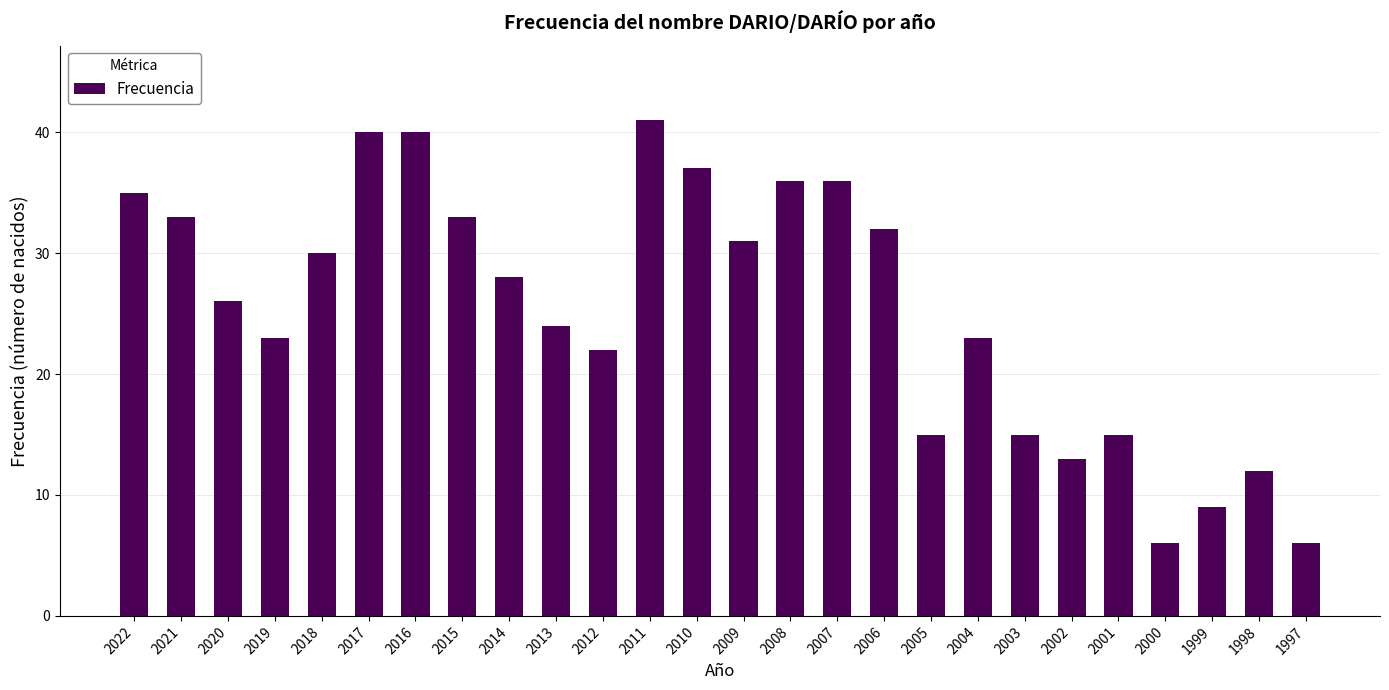

At which label does the data first exceed 28?

2022